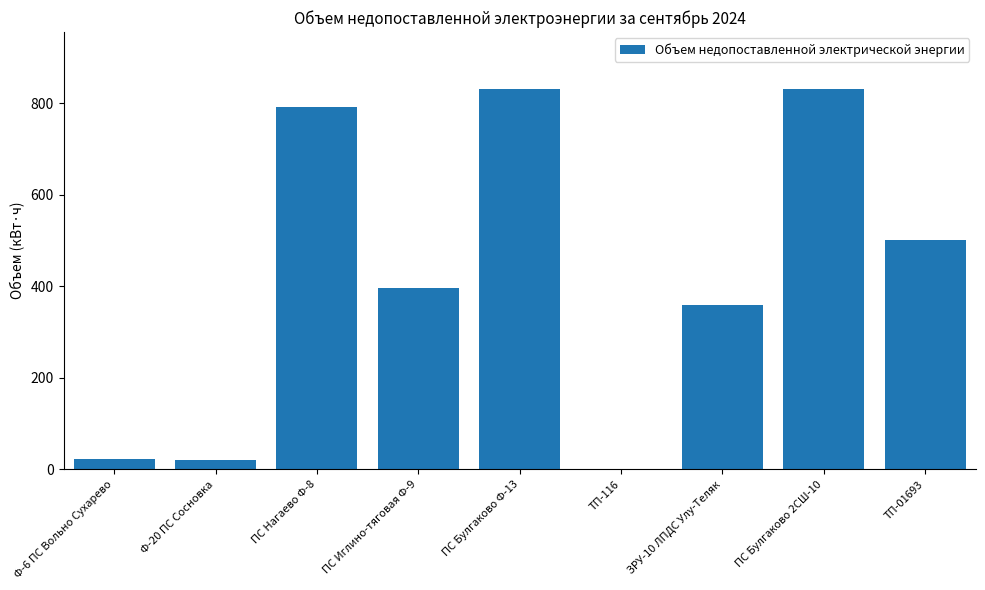

Which has a higher value, ЗРУ-10 ЛПДС Улу-Теляк or ПС Булгаково 2СШ-10?

ПС Булгаково 2СШ-10